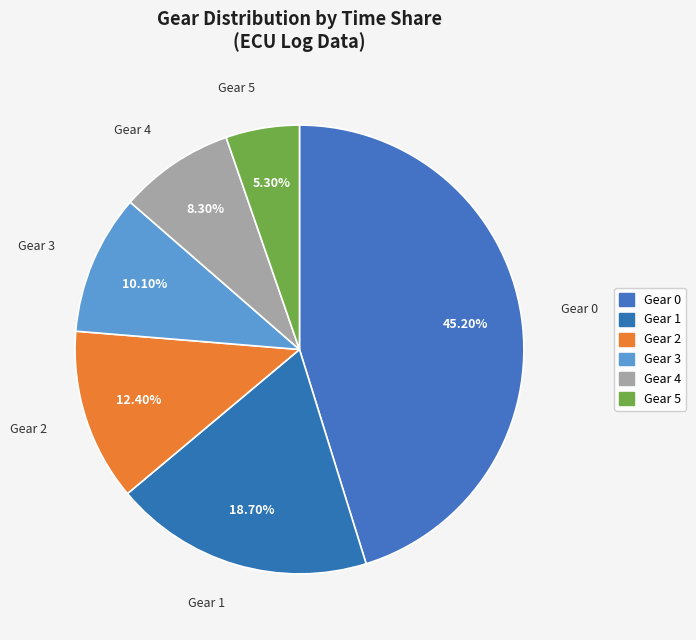

How many slices are in this pie chart?

6